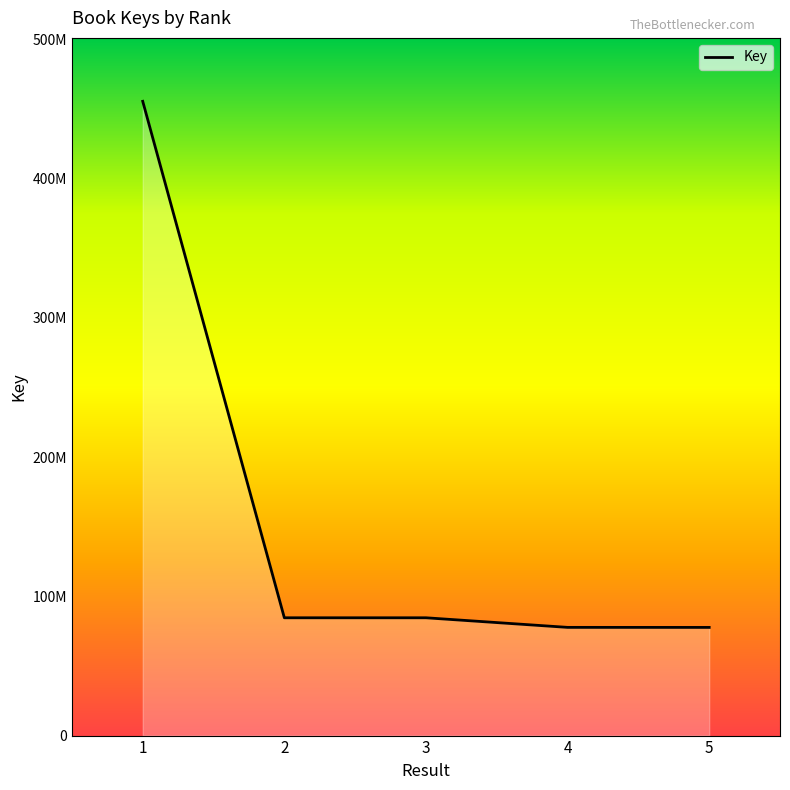

What is the ratio of the value at 3 to the value at 4?

1.1